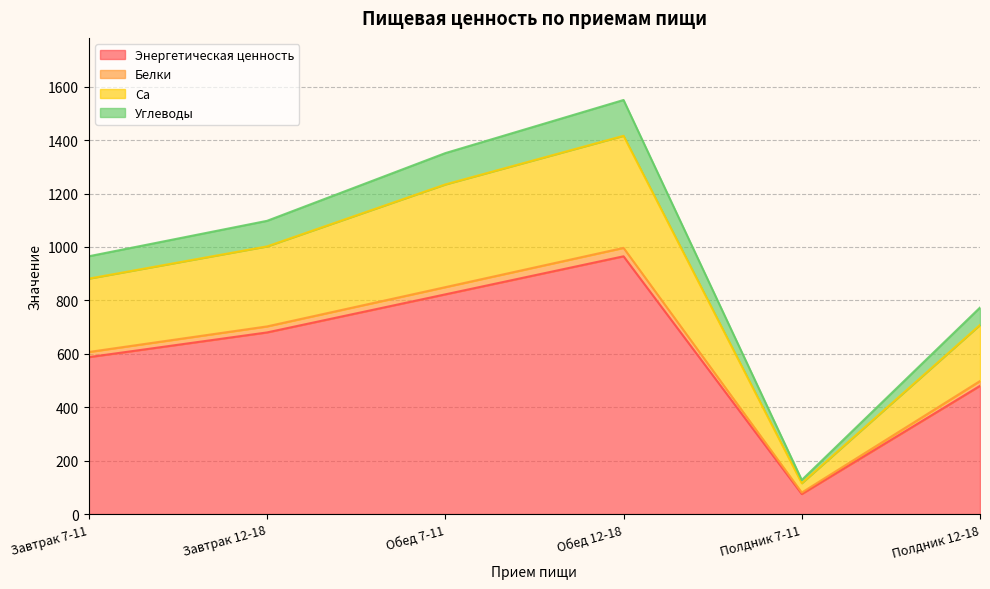

How many data points in Энергетическая ценность are less than 680?

3